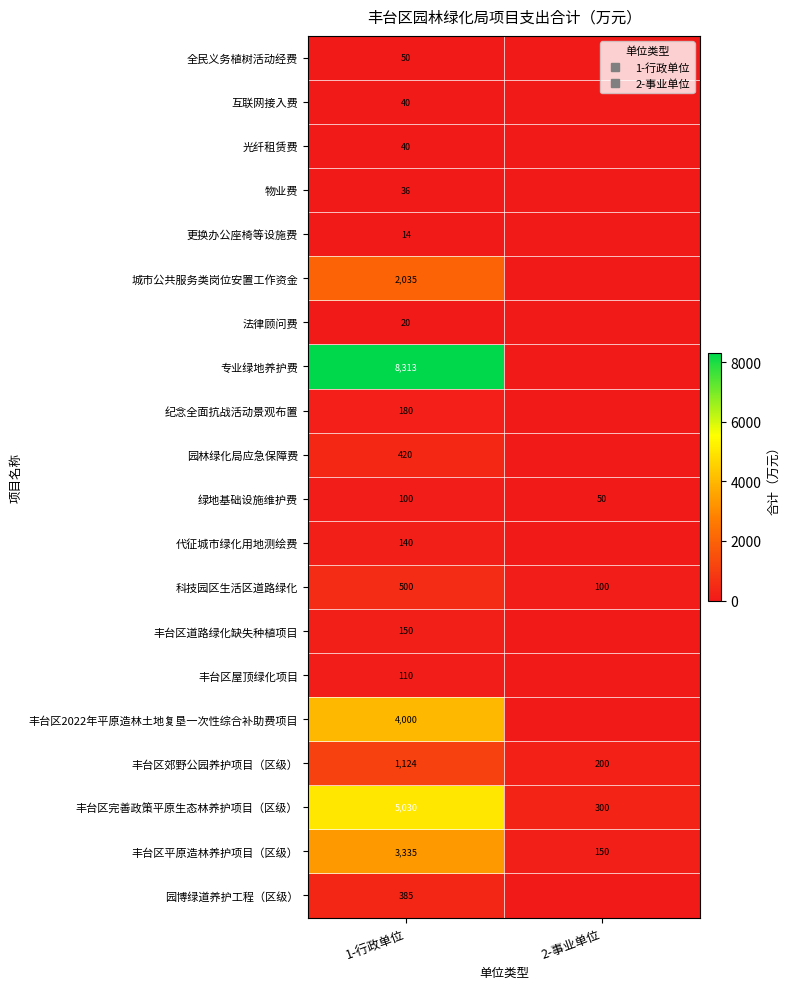

Between 1-行政单位 and 2-事业单位, which is larger?

1-行政单位